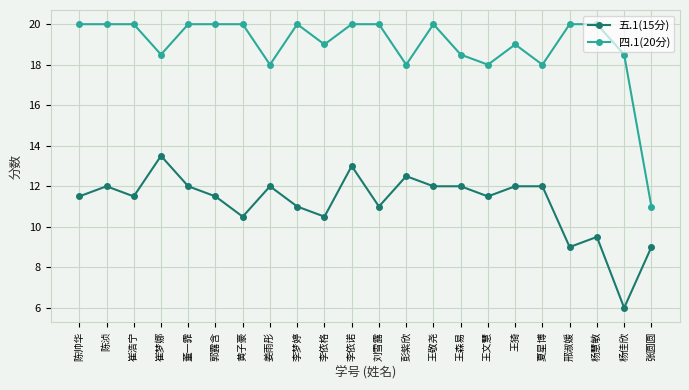

Count the number of categories in the chart.

22